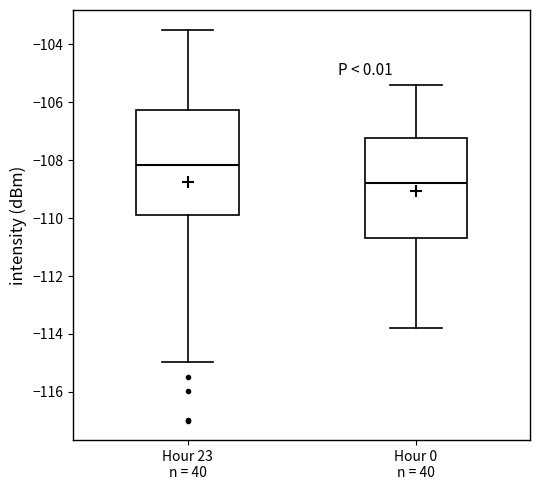

Where does the upper whisker of the box for Hour 23 n = 40 end on the y-axis? The values are not printed on the chart, so give them approximately, as read against the axis.

-103.4